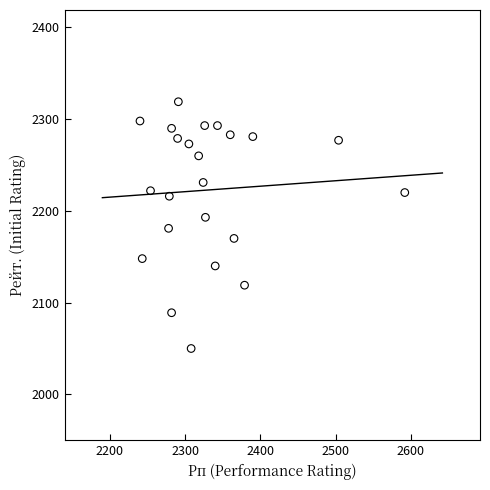

What is the range of X values (max minus min)?

352